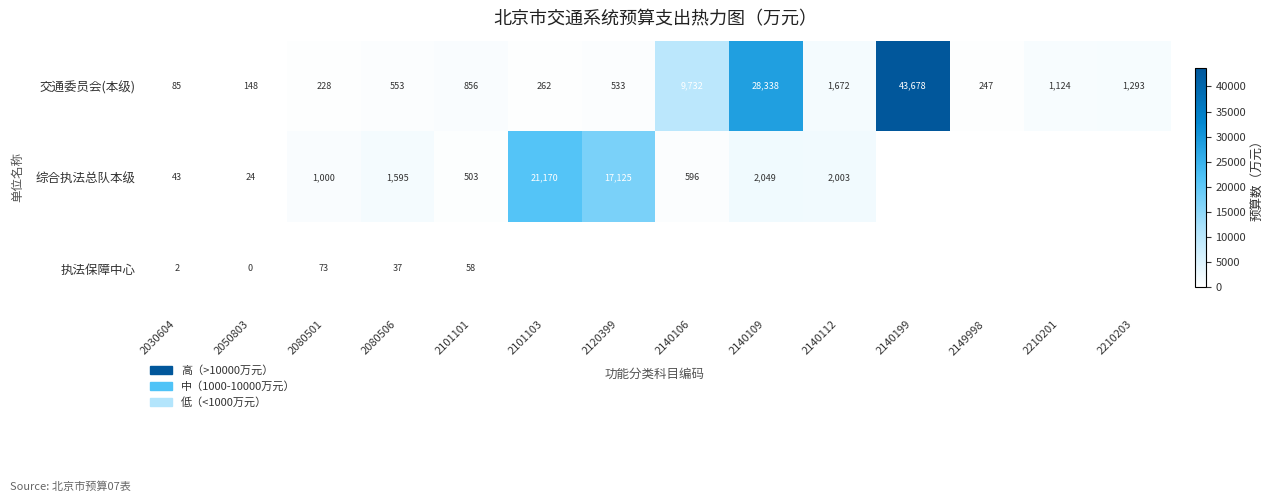

The 综合执法总队本级 series shows 503.5 at 2101101. True or false?

True